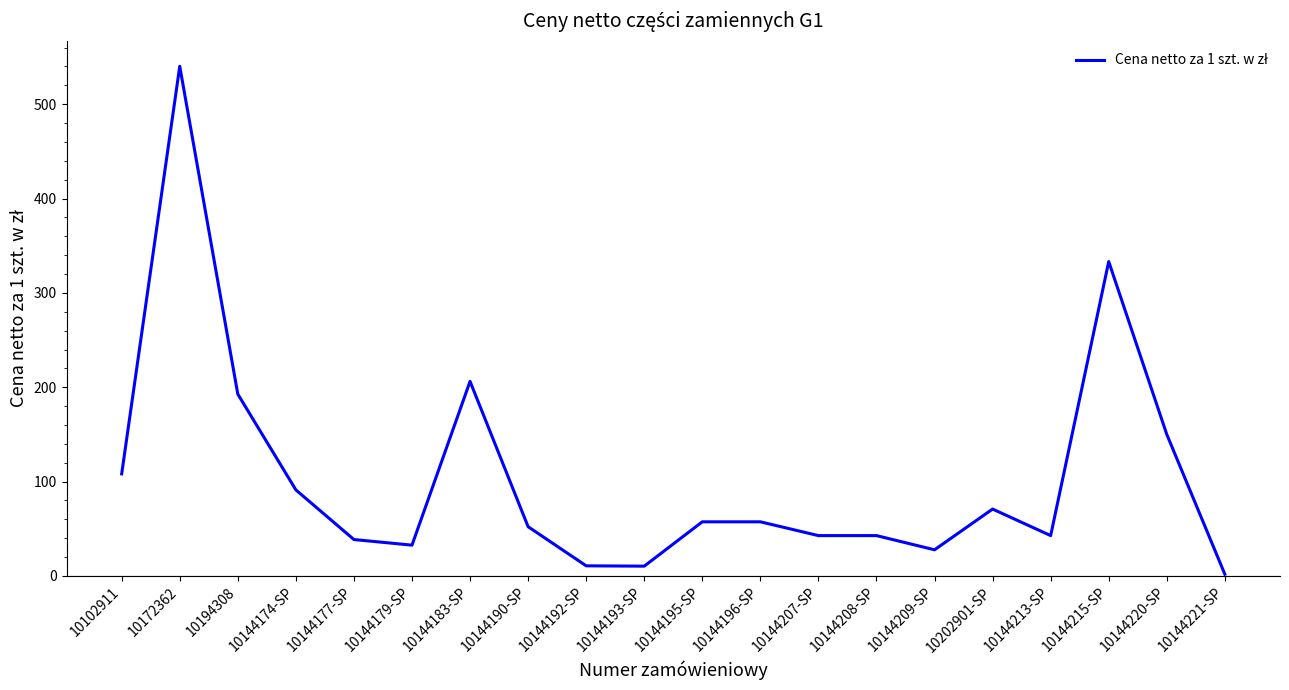

What is the difference between the values at 10102911 and 10144213-SP?

65.4